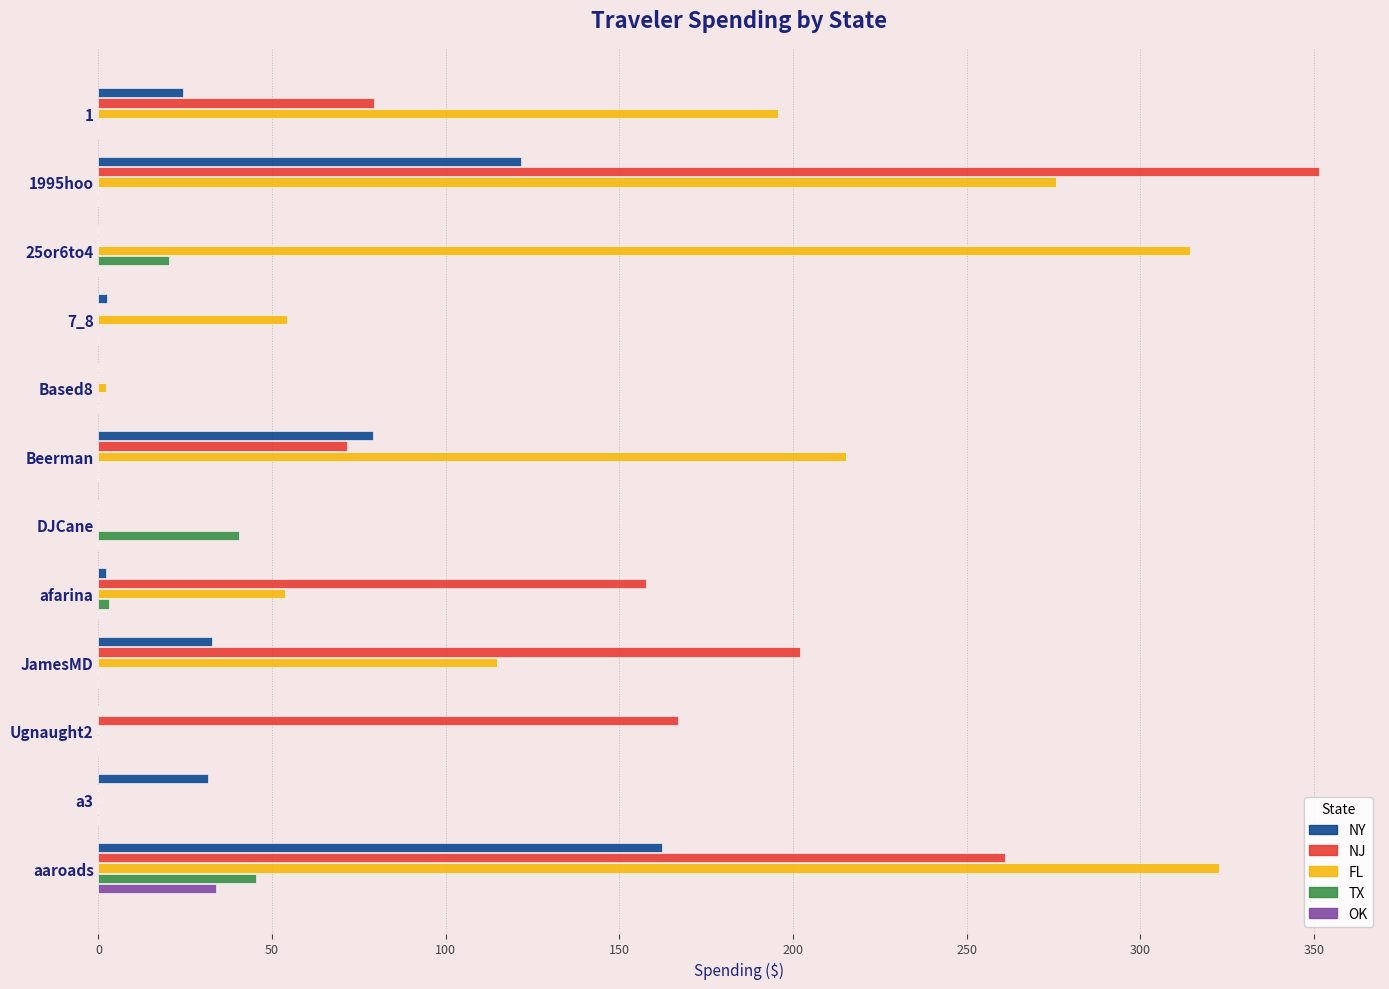

The value of OK at 25or6to4 is 0.0. True or false?

True